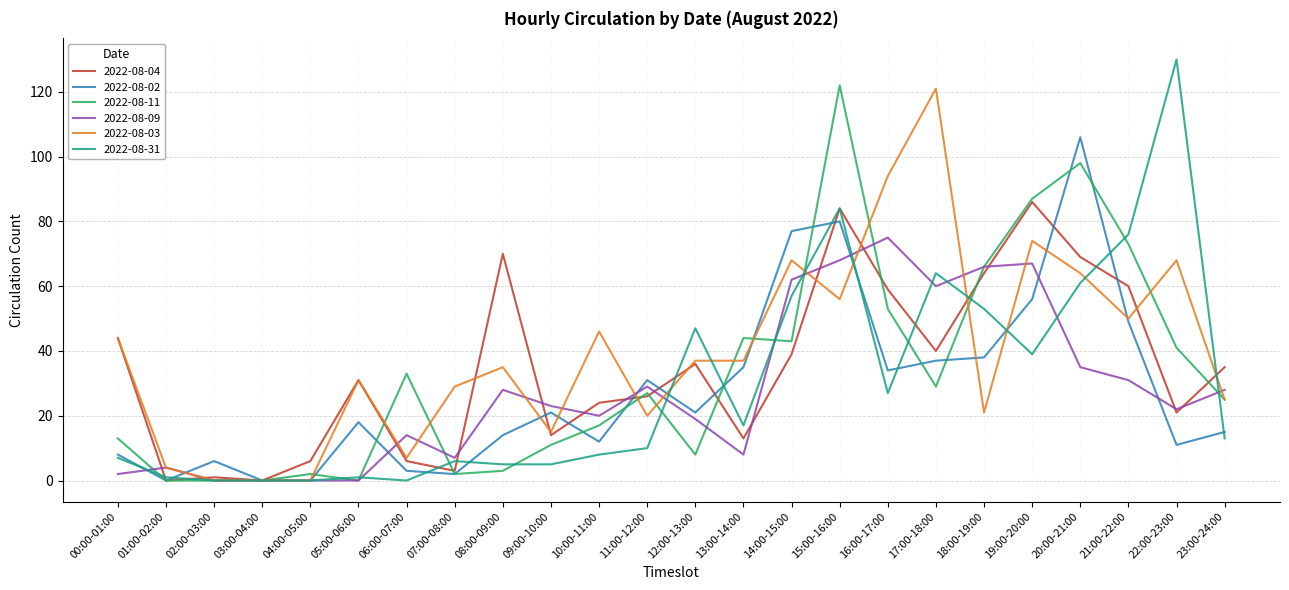

How many distinct data groups are displayed?

6